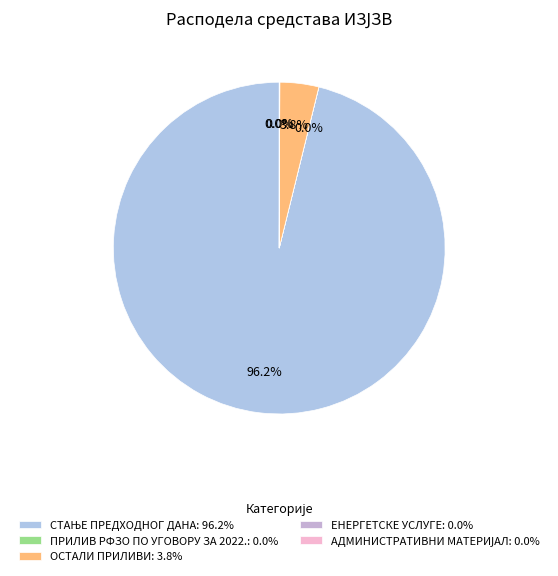

What percentage do АДМИНИСТРАТИВНИ МАТЕРИЈАЛ and СТАЊЕ ПРЕДХОДНОГ ДАНА together represent?

96.2%